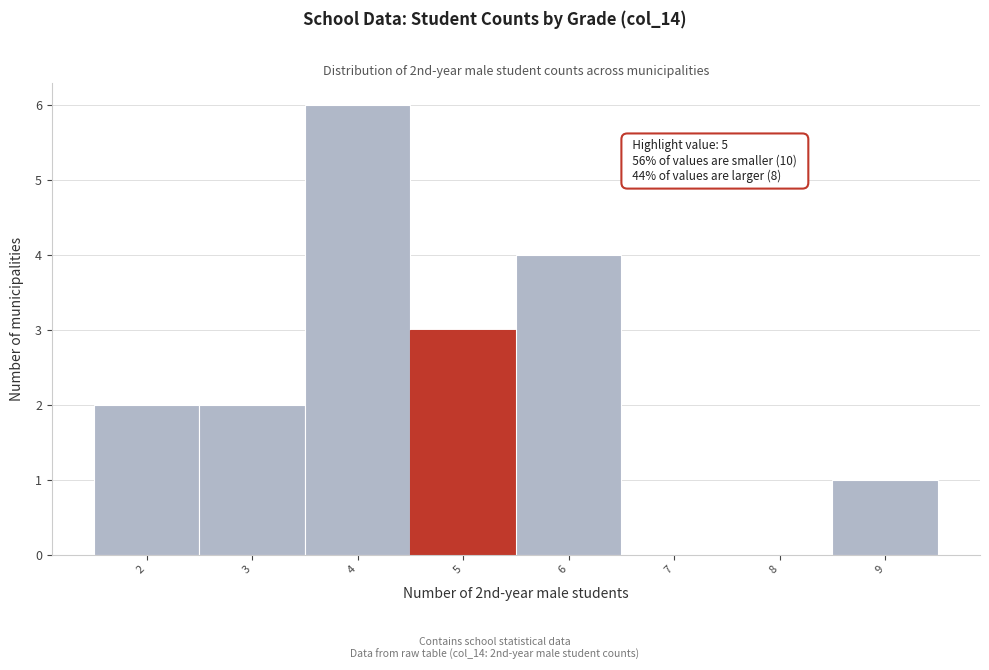

Over which range of the x-axis is the bar tallest?

3.5 to 4.5